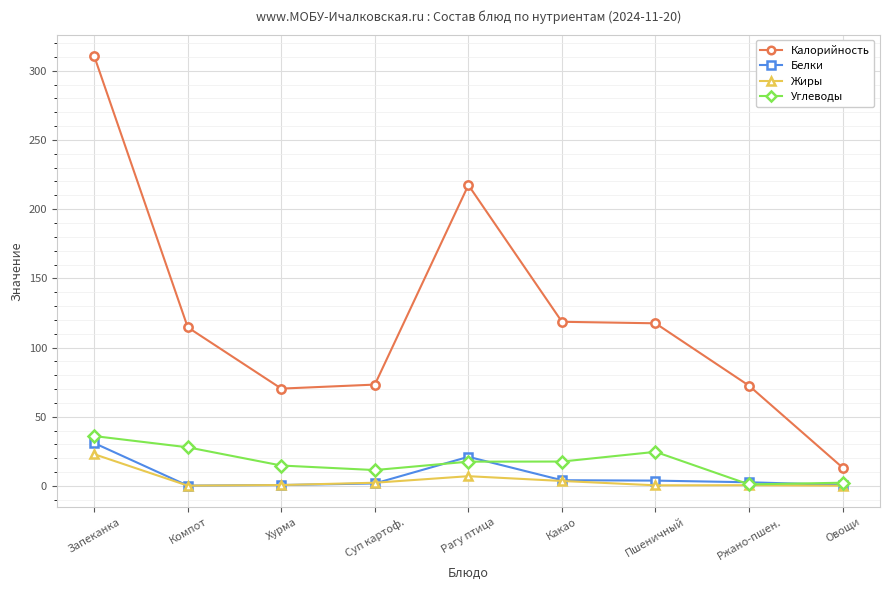

How many data points does each series have?

9